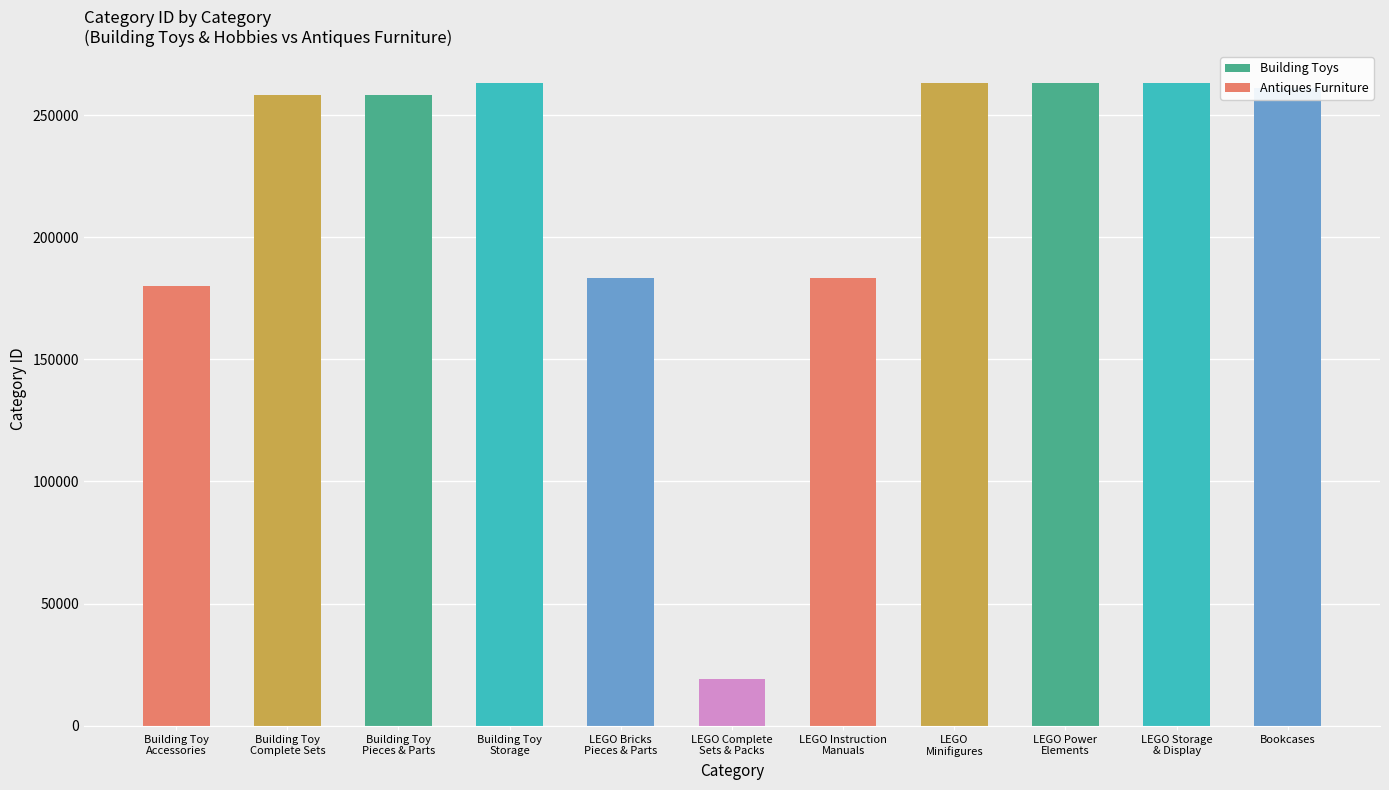

The value at Building Toy
Storage is 68572. True or false?

False